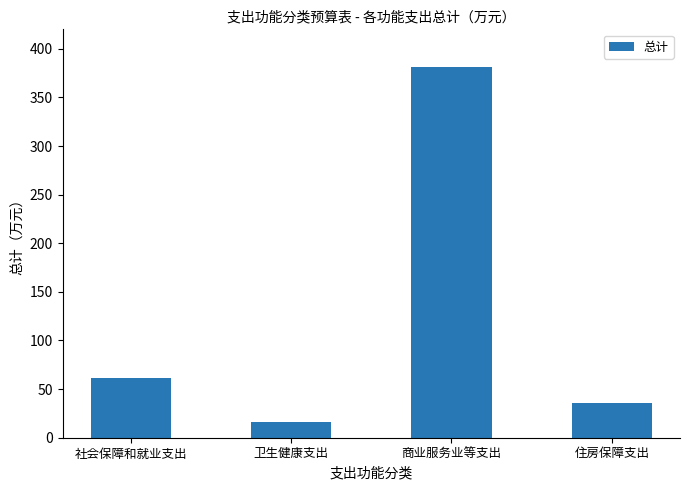

True or false: the data shows 563.5 at 商业服务业等支出.

False